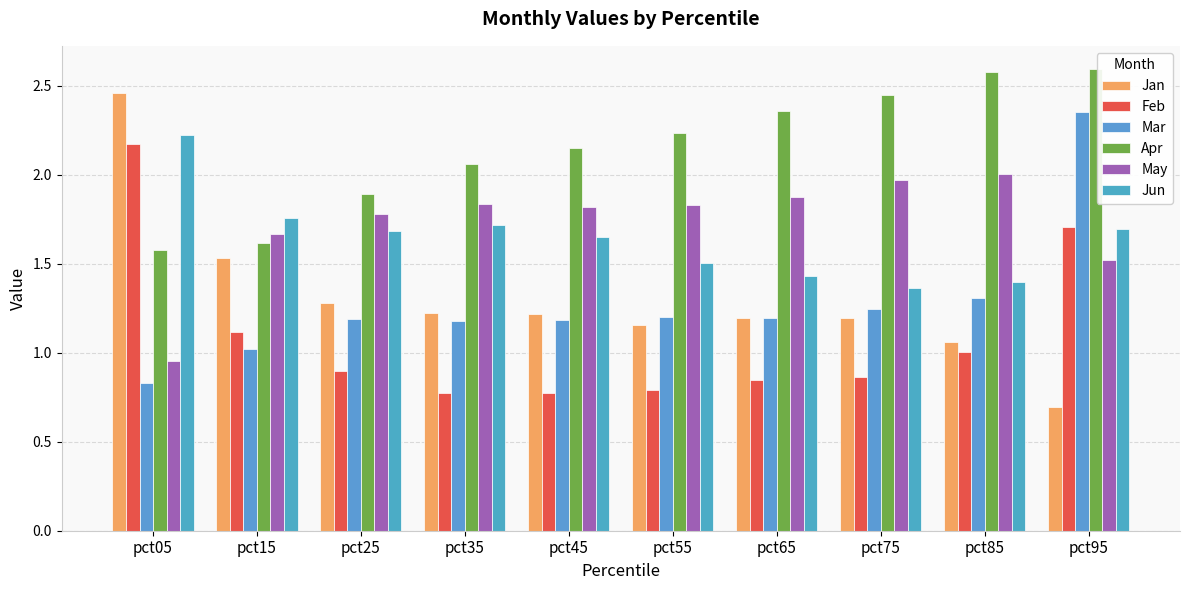

List the labels in order of Apr value, largest first.

pct95, pct85, pct75, pct65, pct55, pct45, pct35, pct25, pct15, pct05